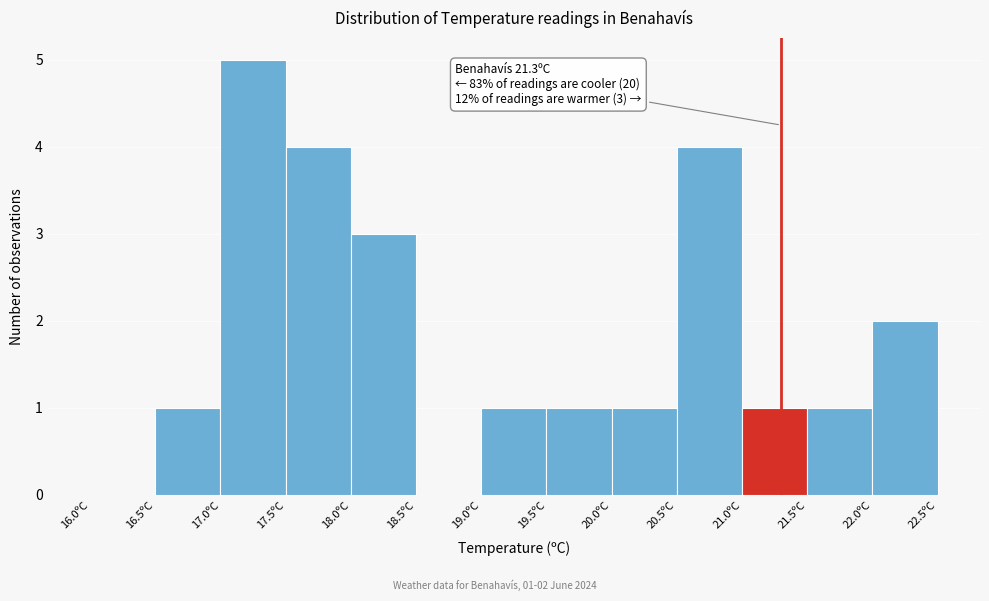

Which range on the x-axis has the tallest bar?

17.0 to 17.5